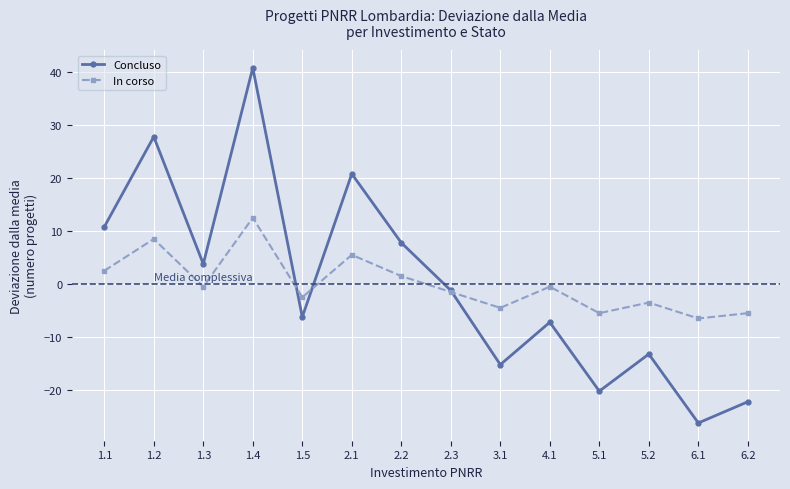

The value of Concluso at 1.1 is 17.5. True or false?

False